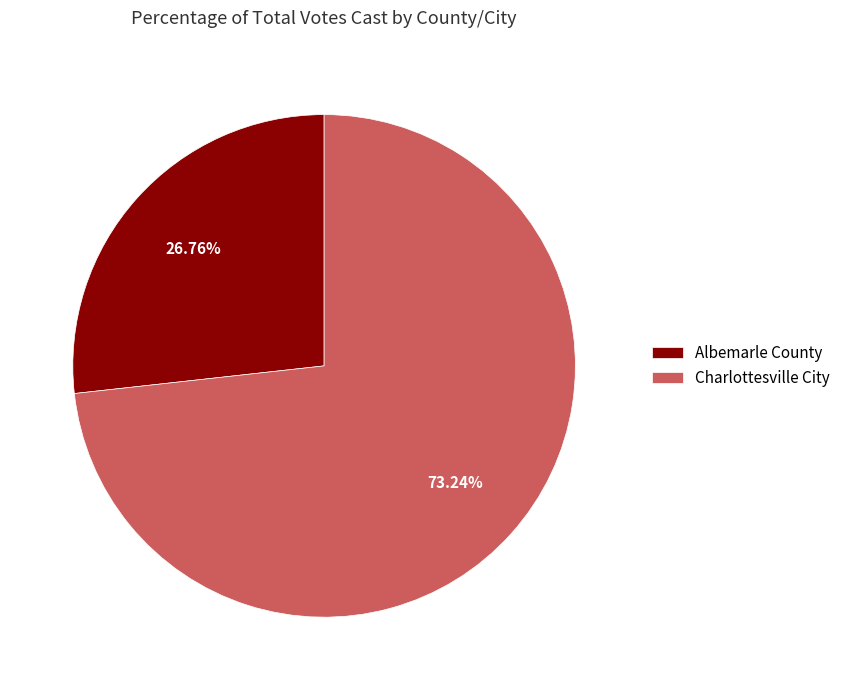

How many segments does this pie chart have?

2